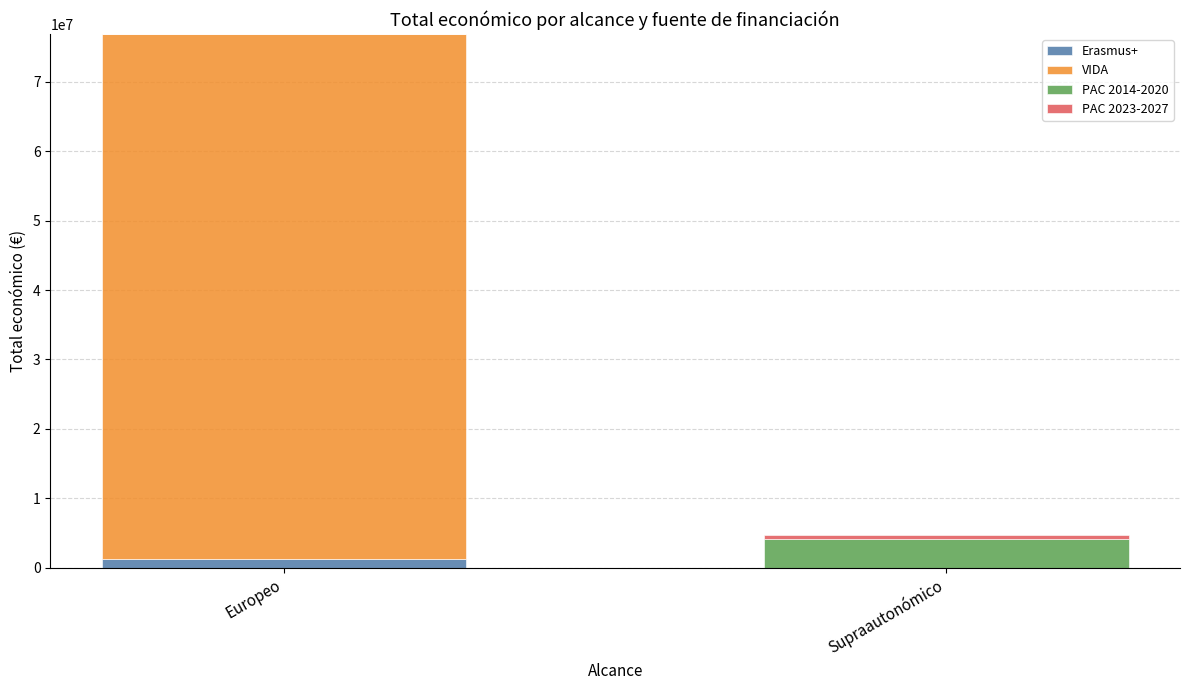

At which category is the sum across all series the highest?

Europeo